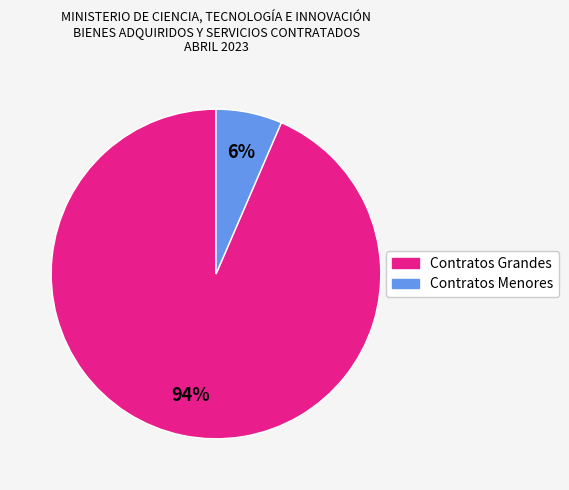

To the nearest percent, what is the average slice percentage?

50%